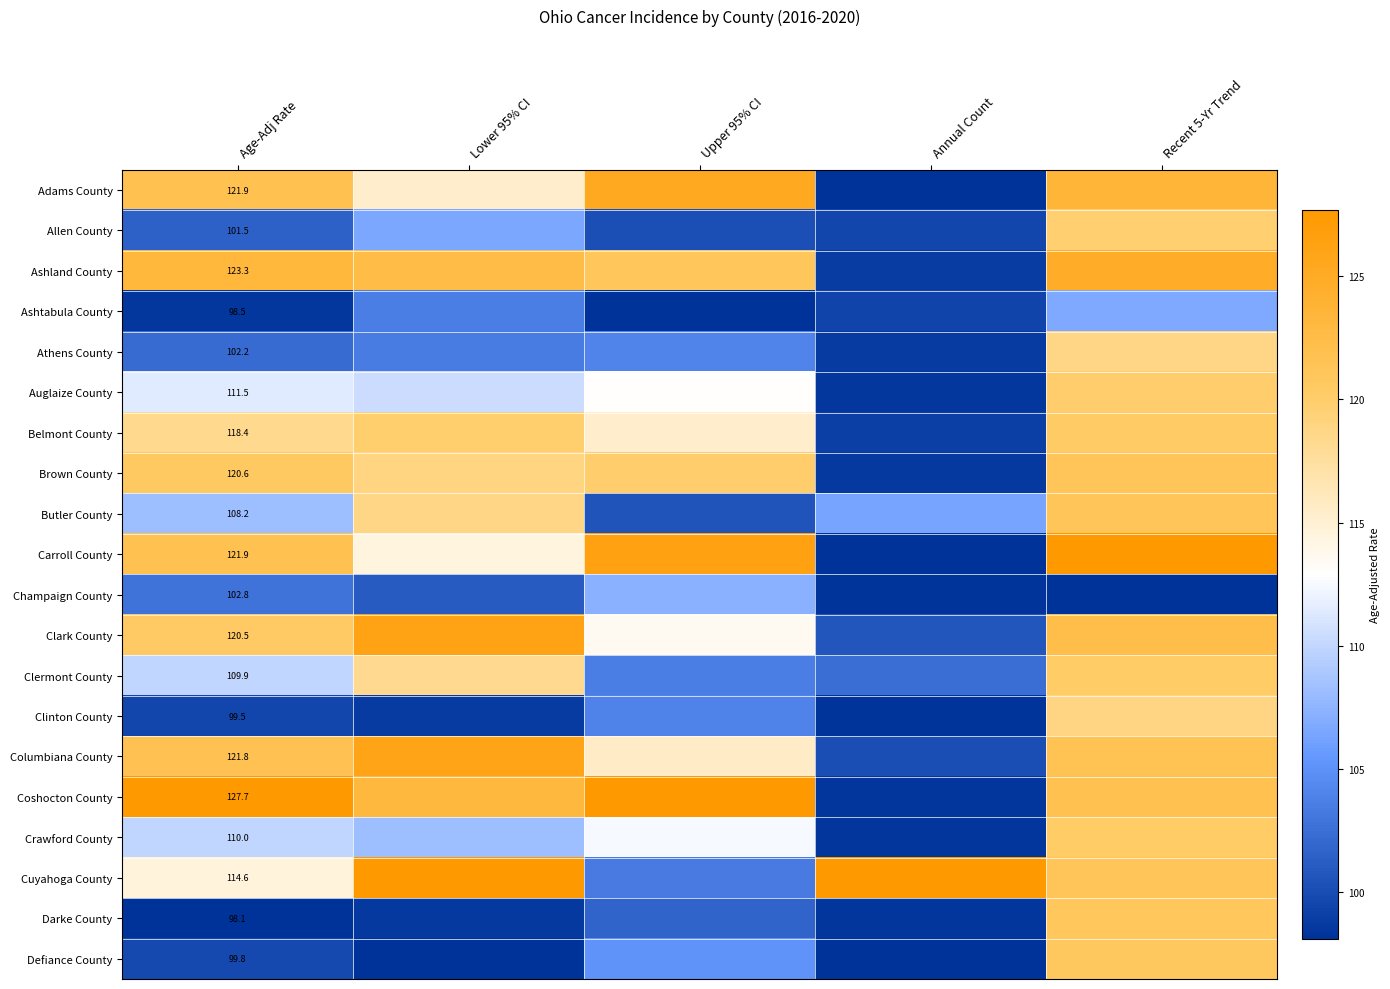

At how many categories does at least one series exceed 0?

5